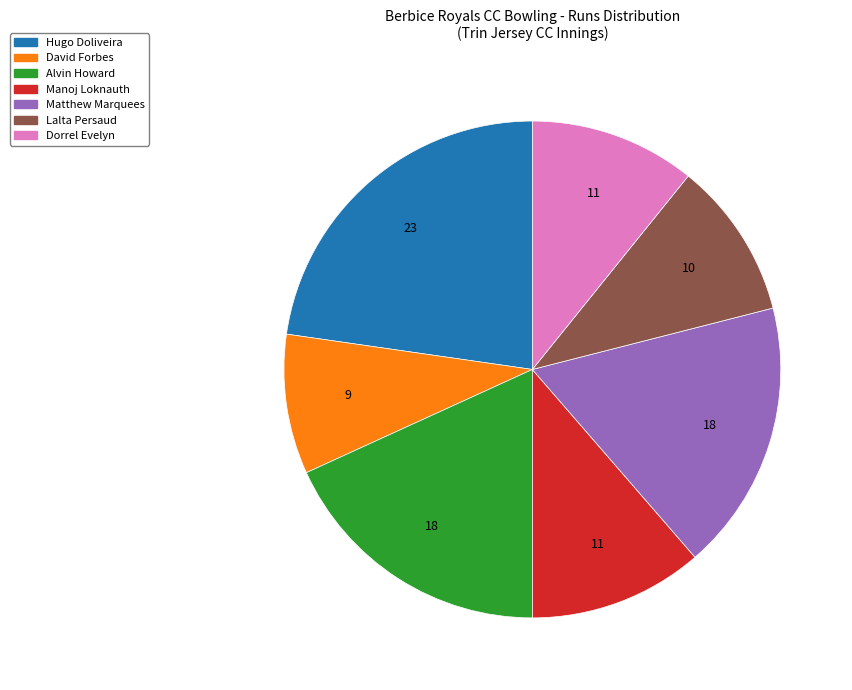

Which category has the biggest portion of the pie?

Hugo Doliveira